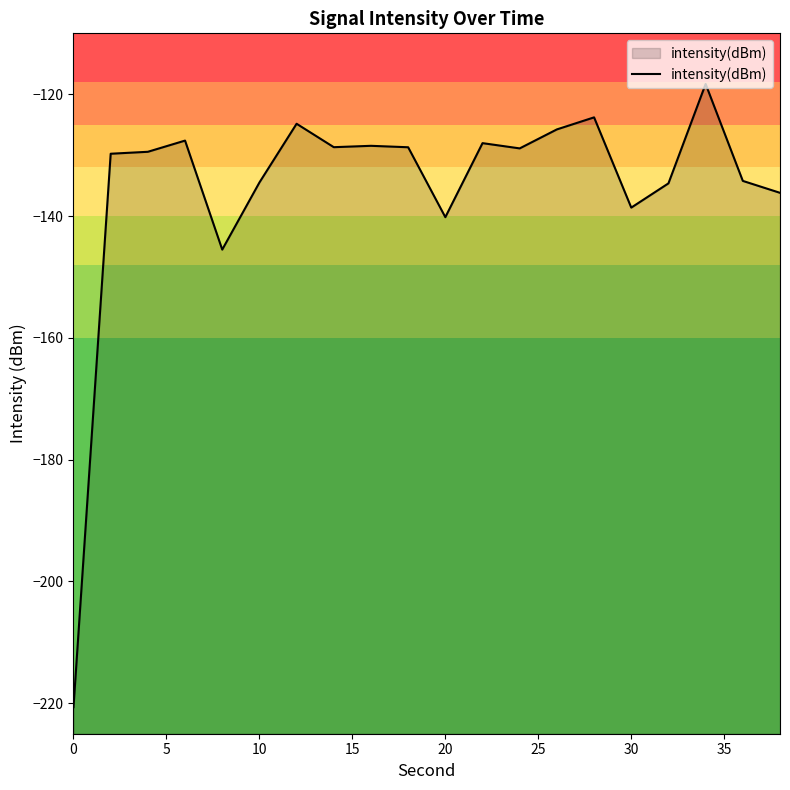

Is it true that the value at 20 is -41.9?

False